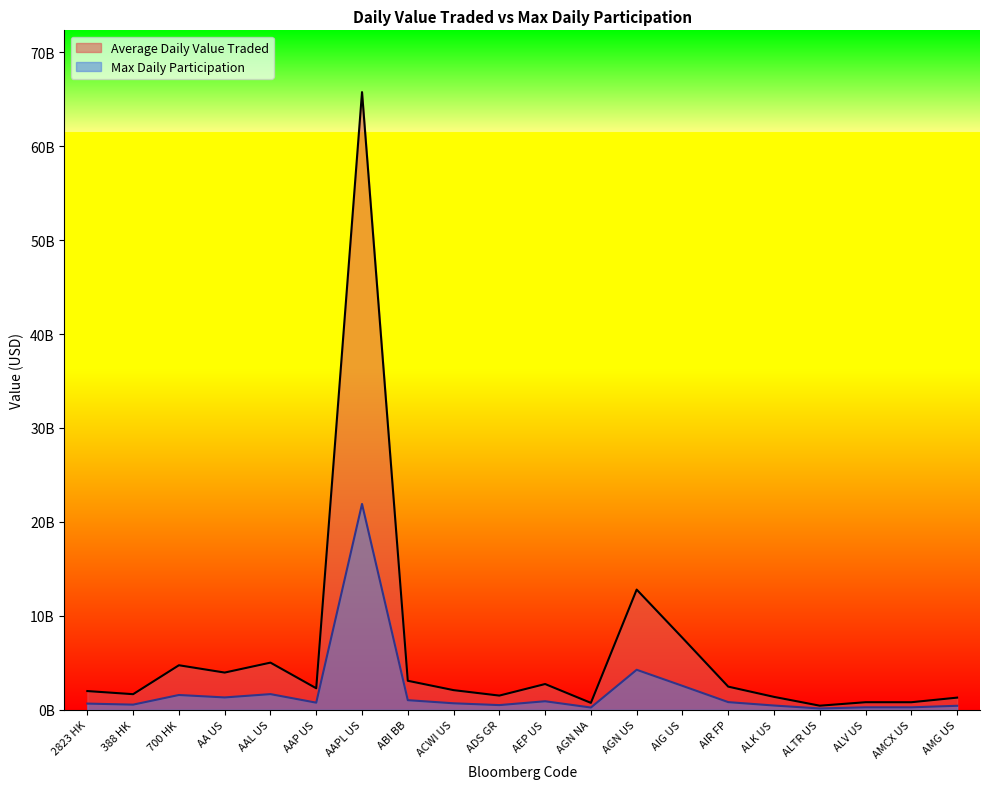

At which category is the sum across all series the highest?

AAPL US